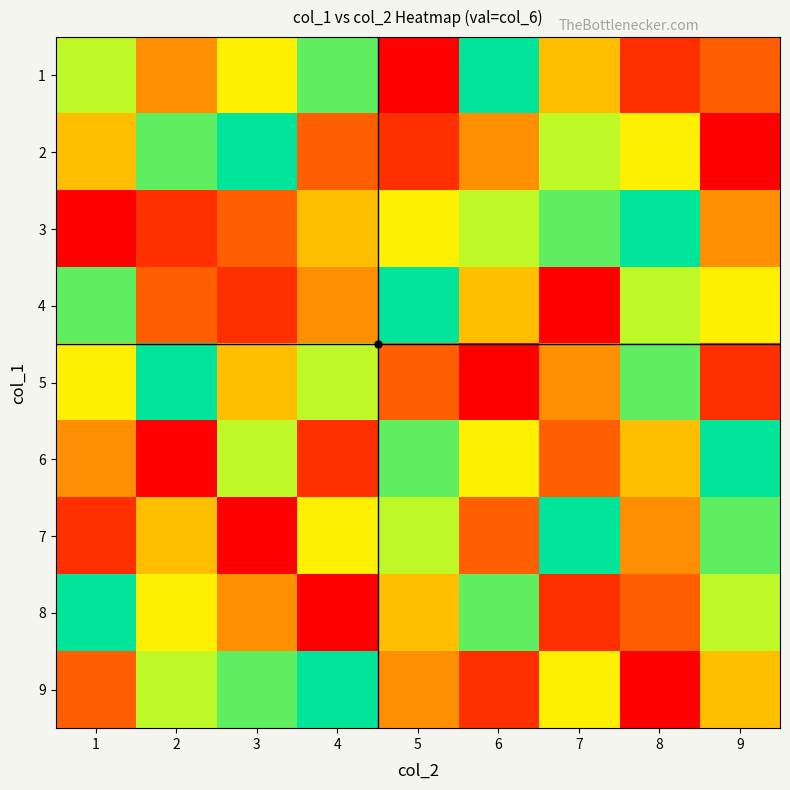

How many distinct data groups are displayed?

9